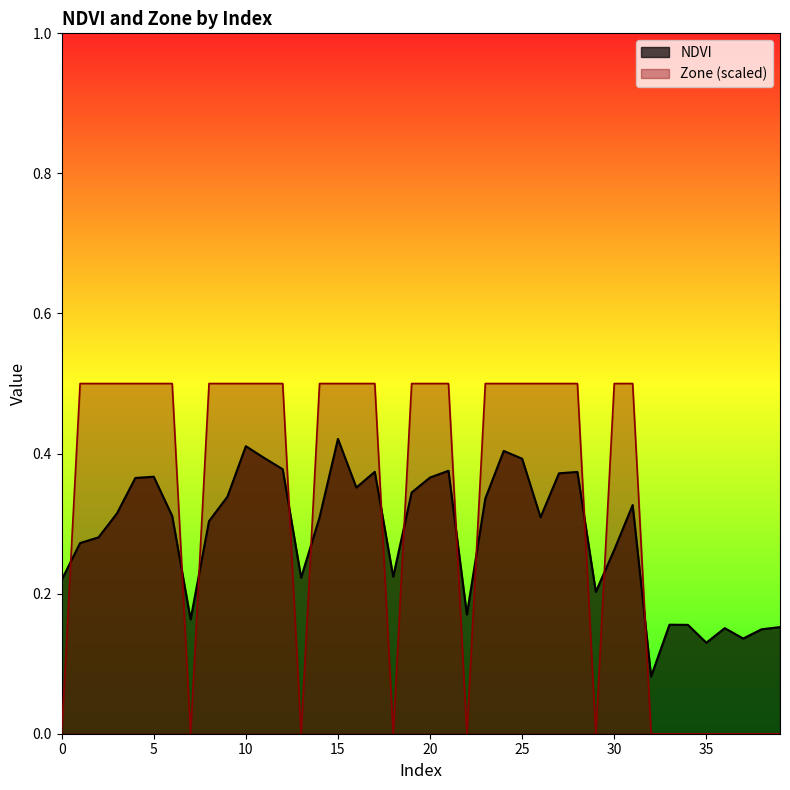

The value of NDVI at 12 is 0.6. True or false?

False